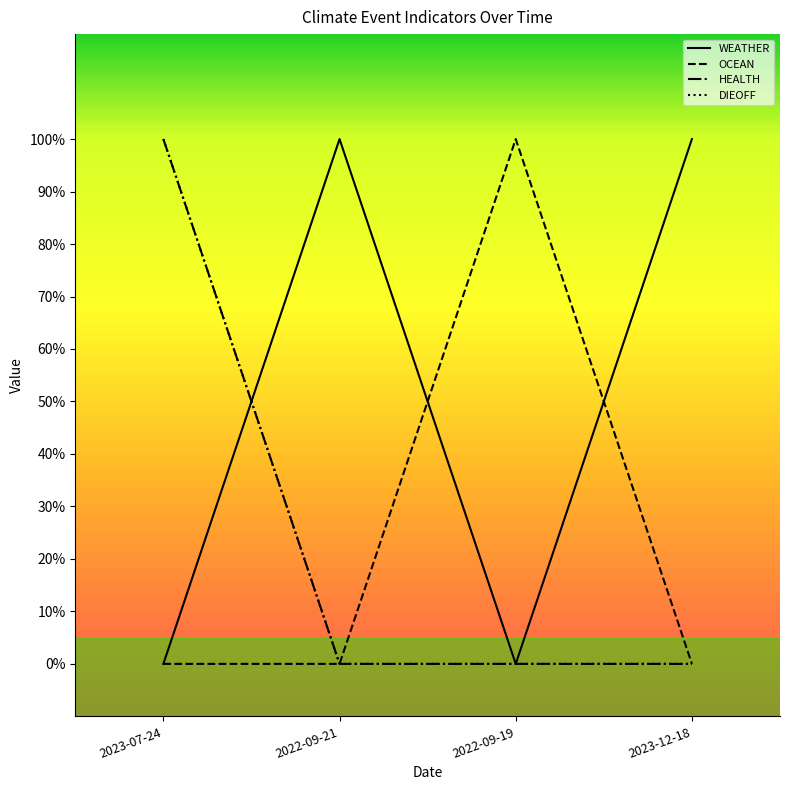

Is this an area chart (filled region under the line)?

No